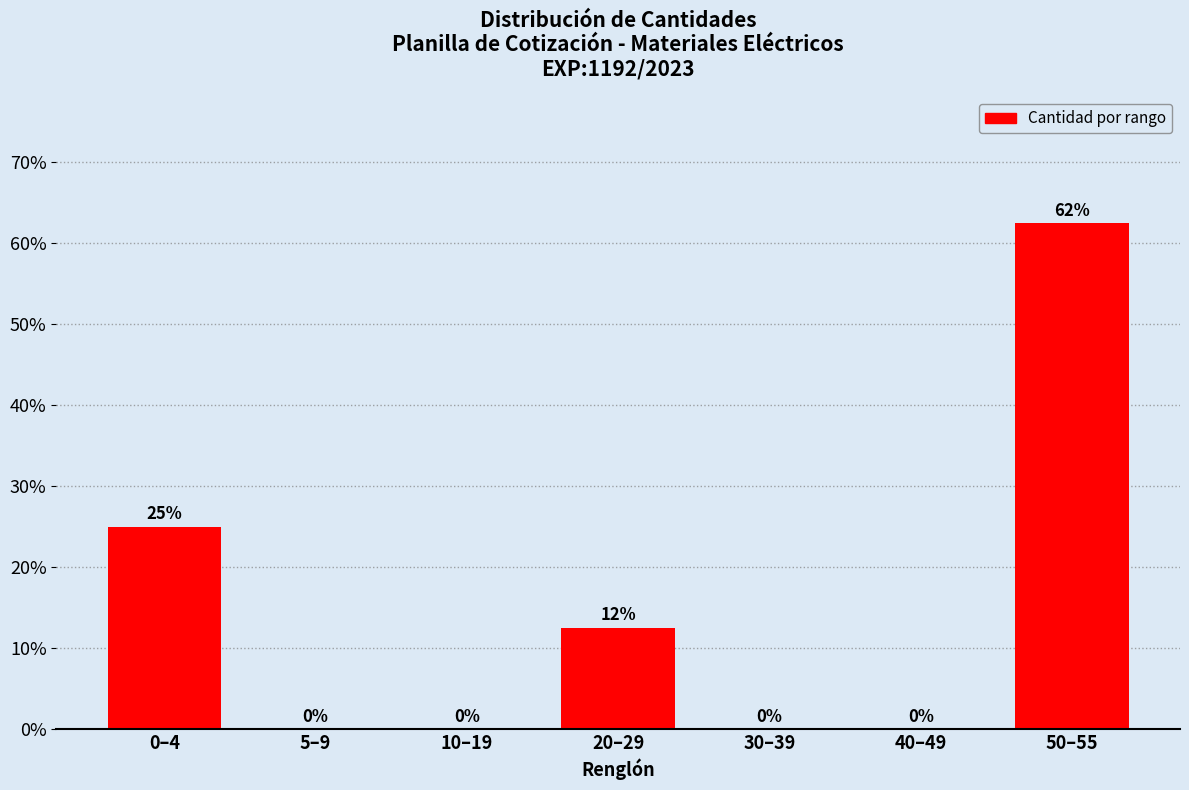

At which category does the chart reach its peak across all series?

50–55